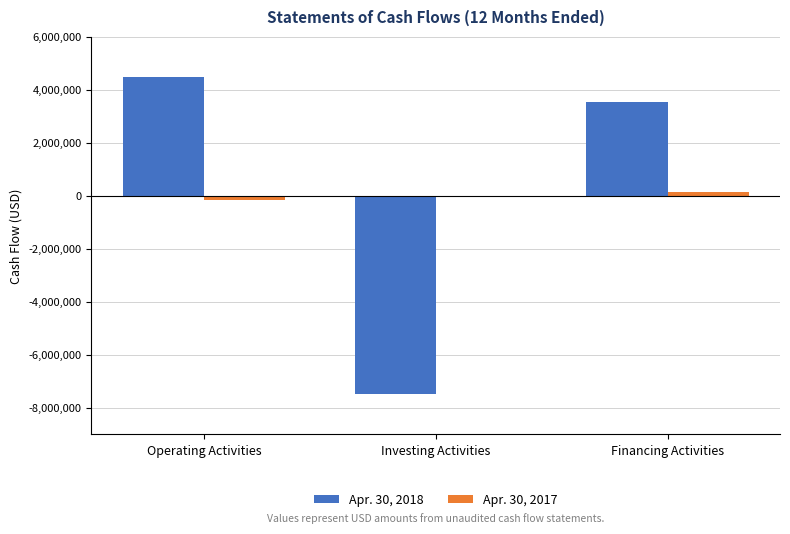

At which category is the sum across all series the highest?

Operating Activities